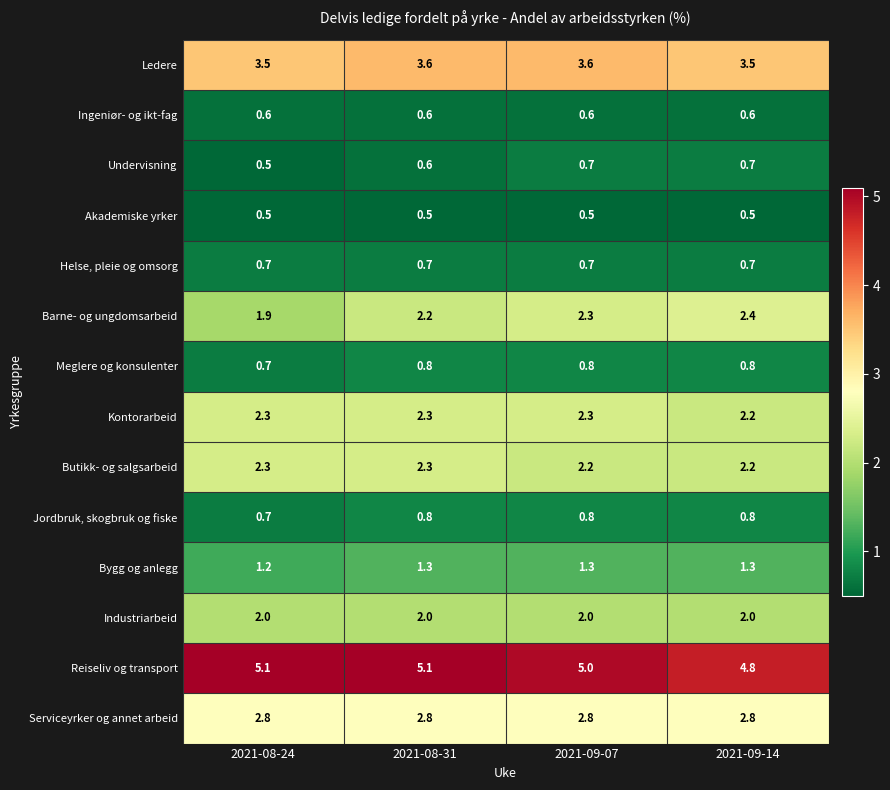

What is the maximum value shown in the chart?

5.1